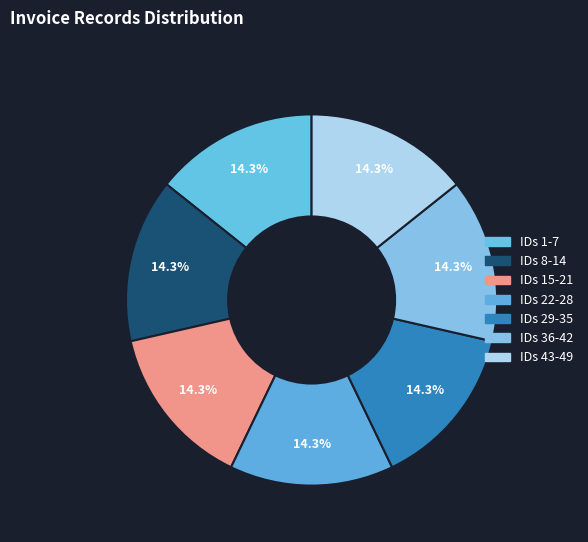

Count the number of slices in the pie.

7